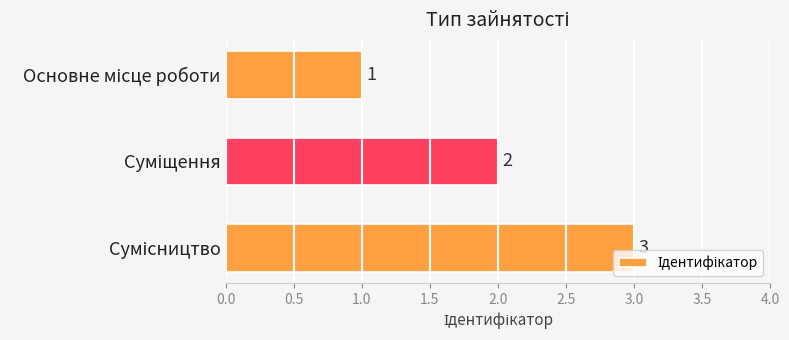

What is the value of the 1st bar from the top?

1